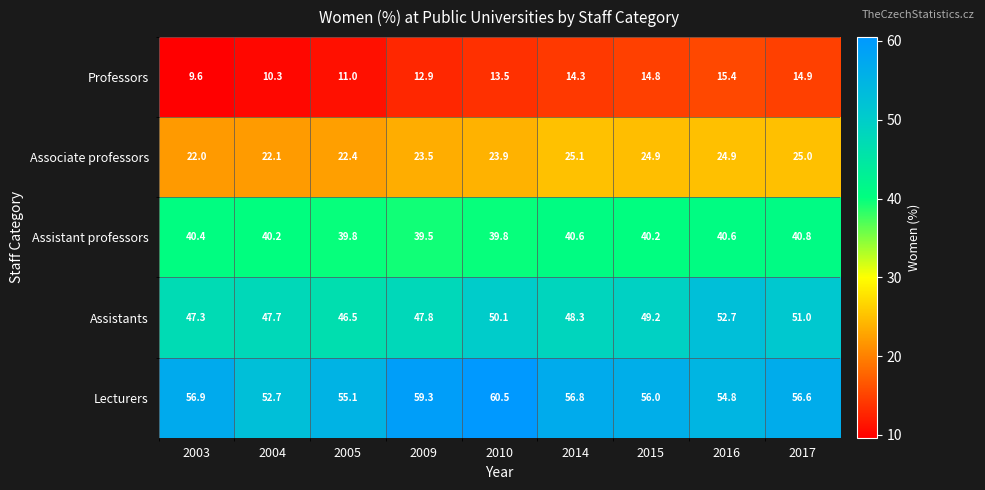

At which label is Lecturers closest to 56?

2015